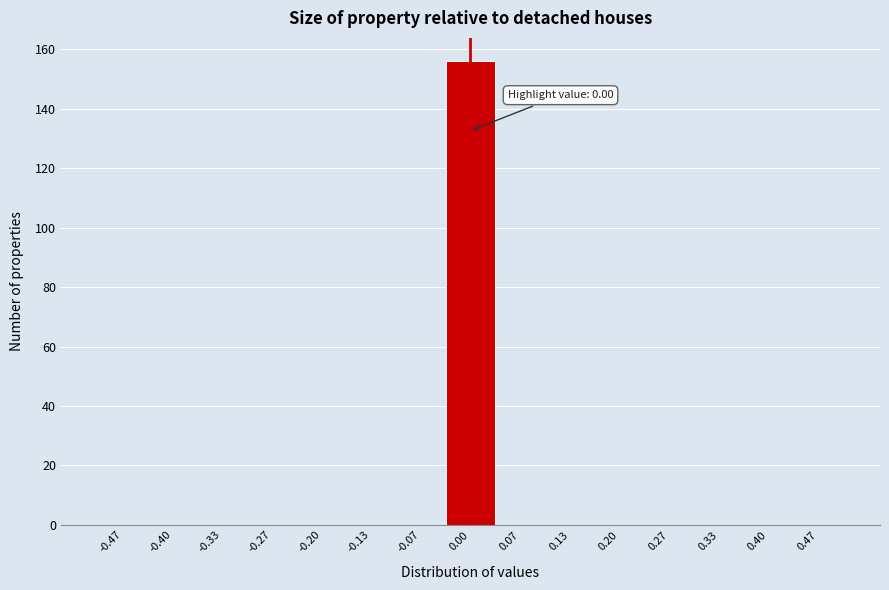

Over which range of the x-axis is the bar tallest?

-0.03 to 0.03